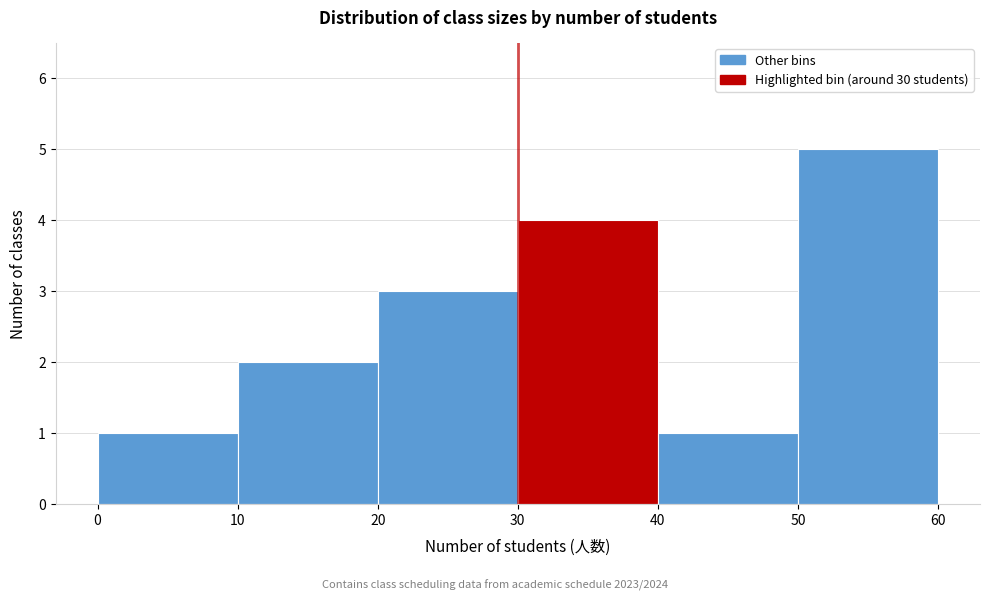

How tall is the bar that spans 40 to 50 on the x-axis? The values are not printed on the chart, so give them approximately, as read against the axis.

1